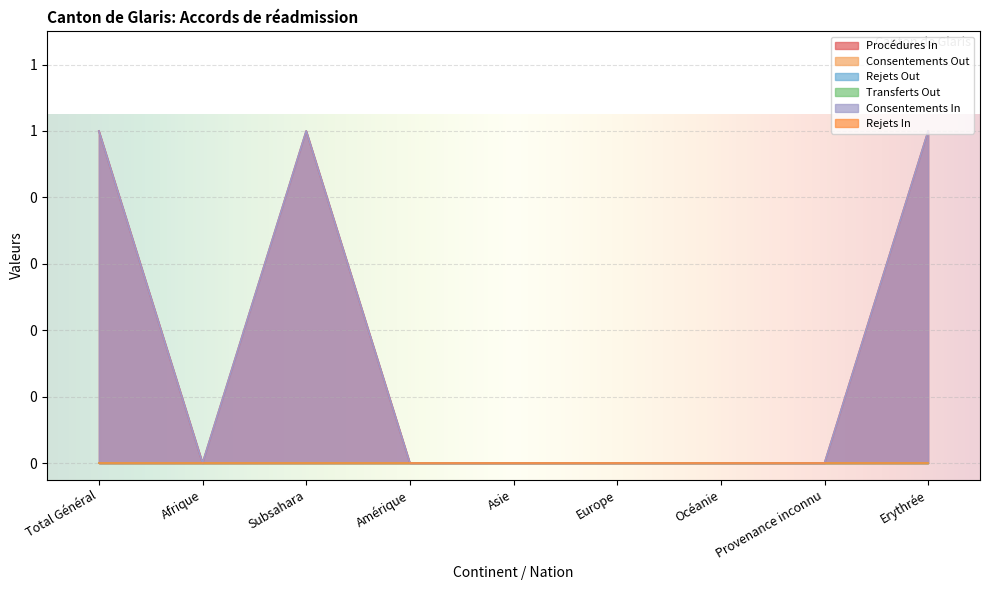

How many distinct data groups are displayed?

6